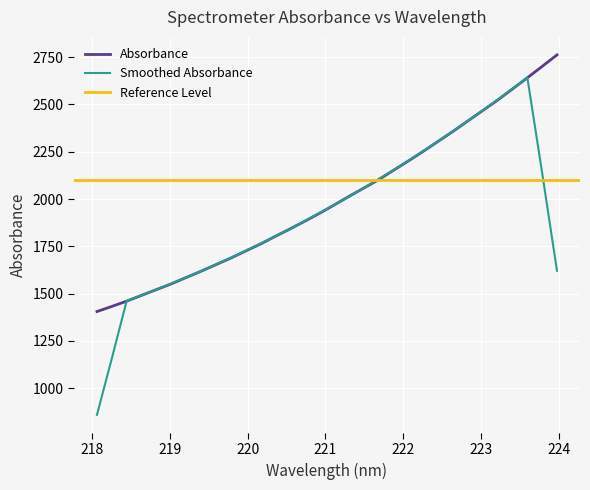

What is the maximum value shown in the chart?

2761.9